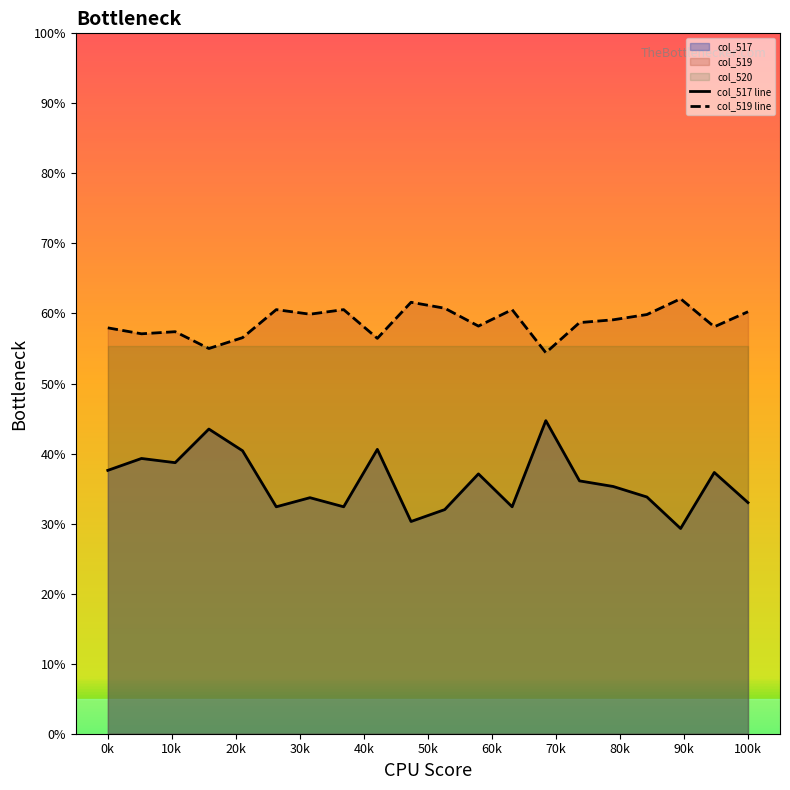

Reading left to right, list all the values displayed in this chart.

col_517 line: 37.6	39.3	38.7	43.5	40.4	32.4	33.7	32.4	40.6	30.3	32.0	37.1	32.4	44.7	36.1	35.3	33.8	29.3	37.3	33.0
col_519 line: 58.0	57.1	57.4	55.0	56.5	60.6	59.9	60.6	56.5	61.6	60.8	58.2	60.6	54.4	58.7	59.1	59.9	62.1	58.1	60.2